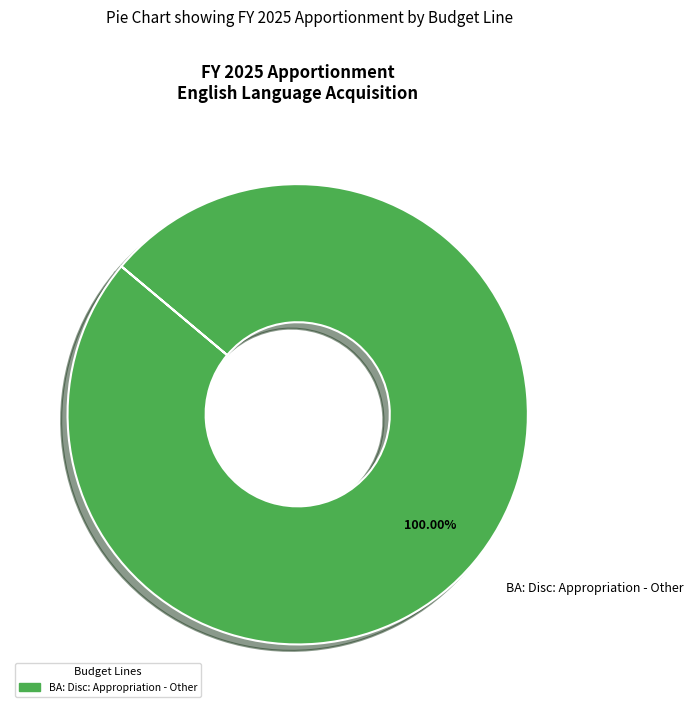

Rank the categories by value from lowest to highest.

BA: Disc: Appropriation - Other